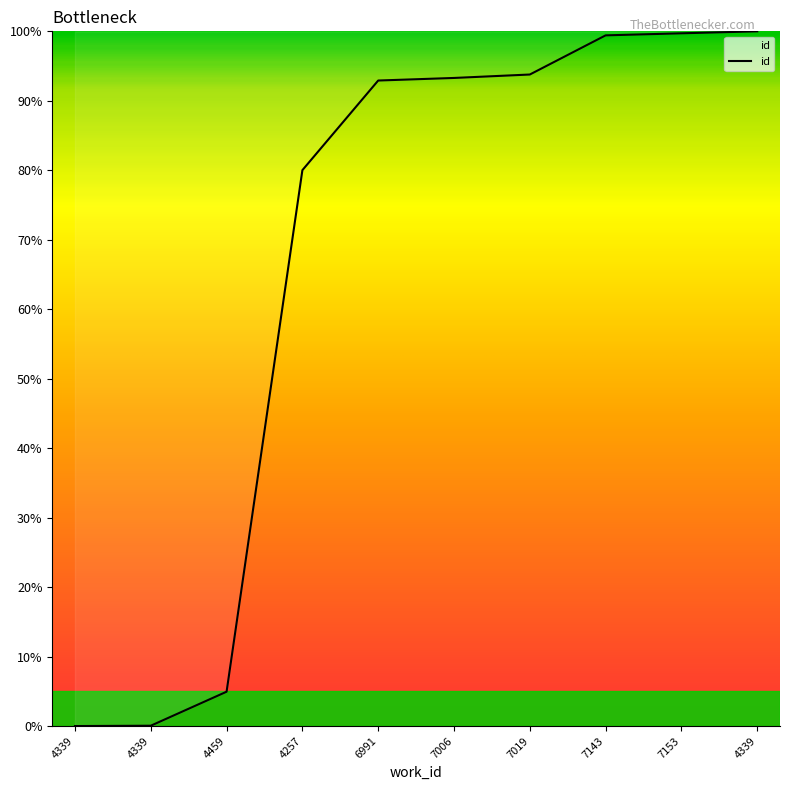

What is the difference between the values at 7006 and 4459?

88.3